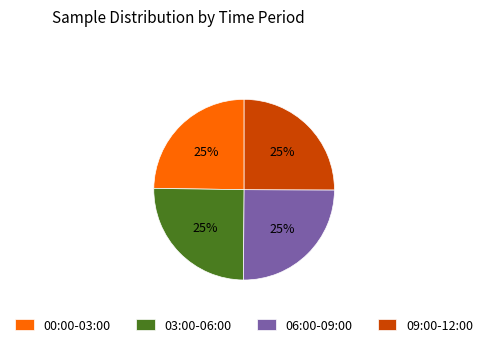

Count the number of slices in the pie.

4